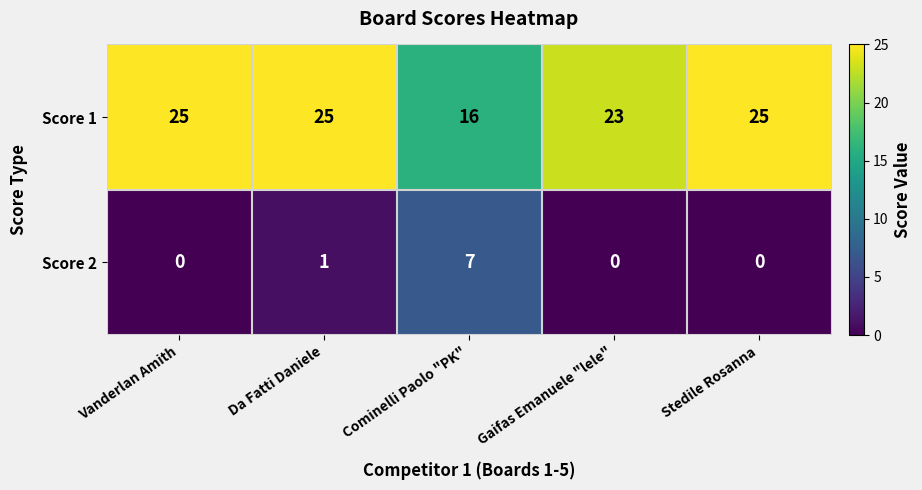

Rank the series by their average value, from highest to lowest.

Score 1, Score 2